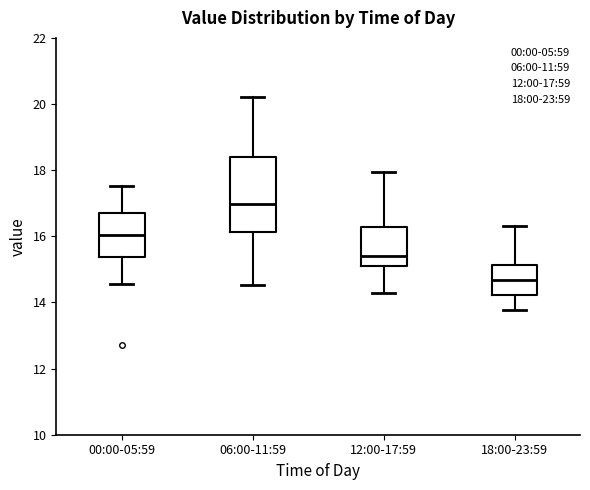

Comparing the boxes themselves (not the whiskers), which one is the tallest?

06:00-11:59